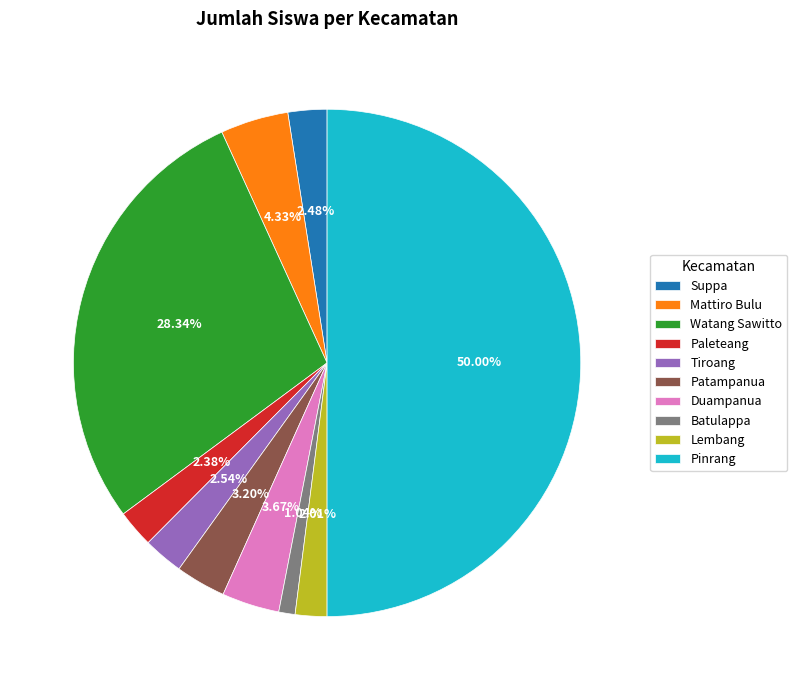

To the nearest percent, what portion does Mattiro Bulu represent?

4%